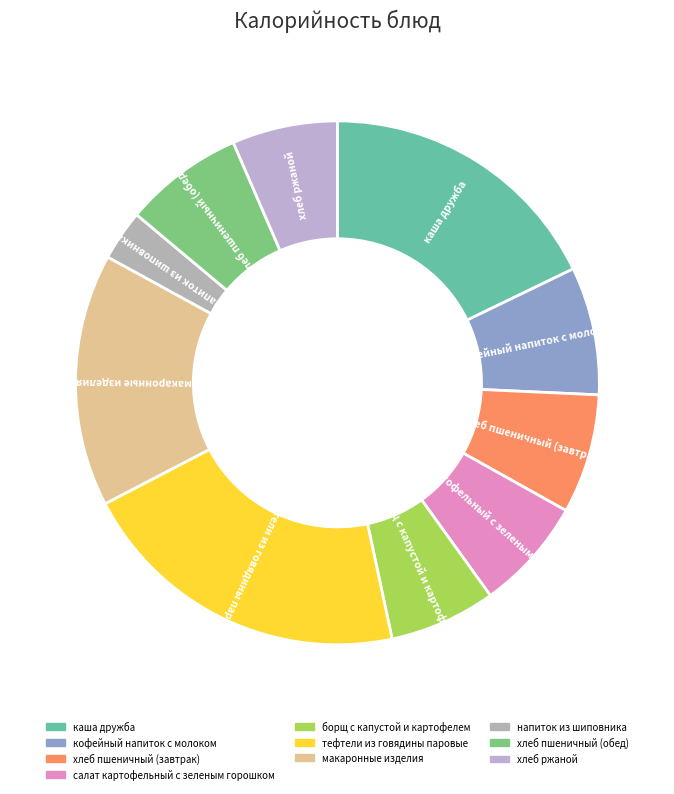

Is борщ с капустой и картофелем the majority of the pie?

No